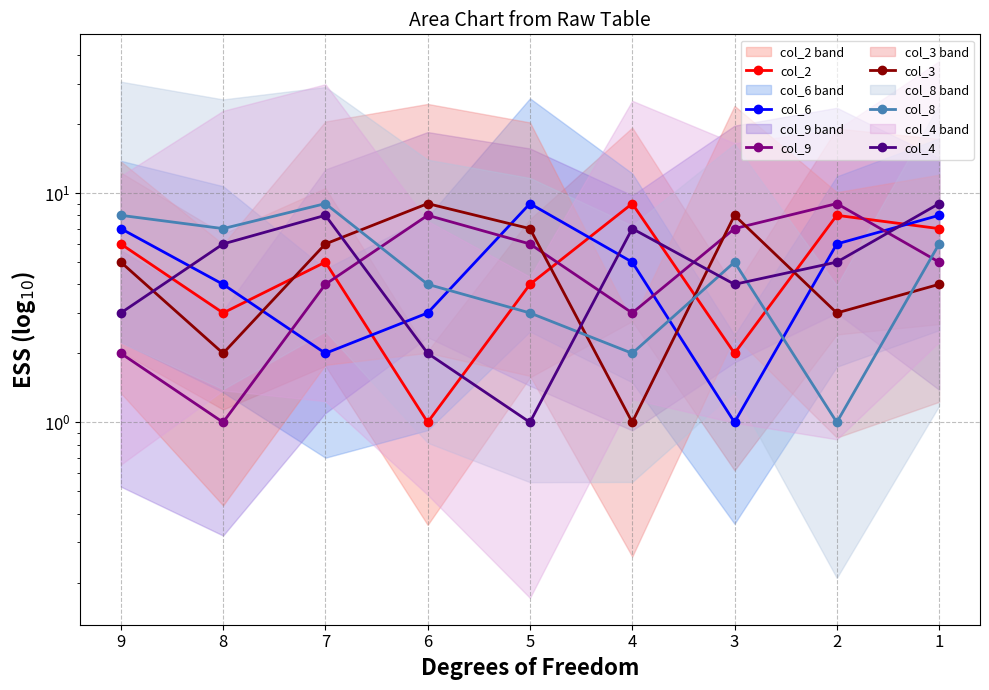

True or false: col_2 has more than 0 interior local peaks.

True